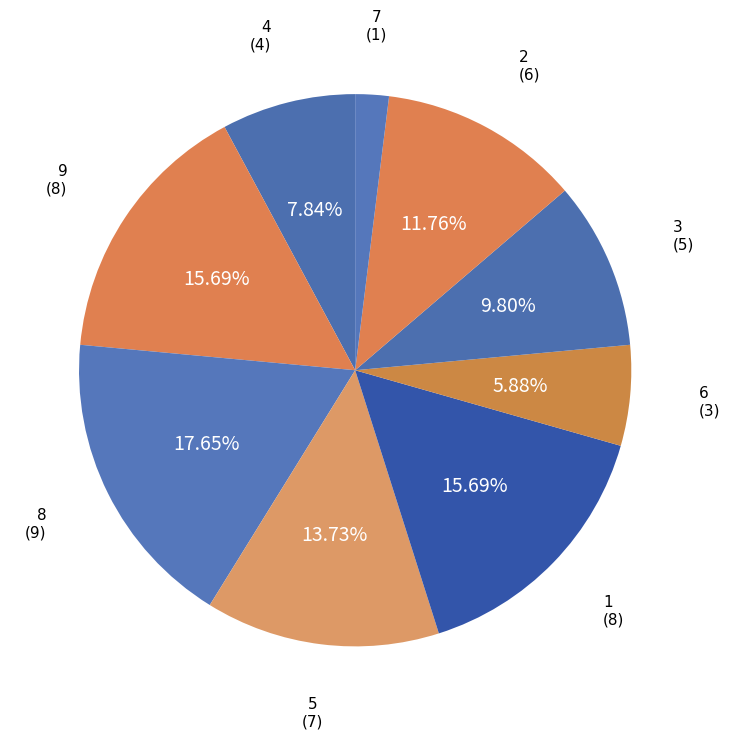

Which has a higher value, 1 or 3?

1